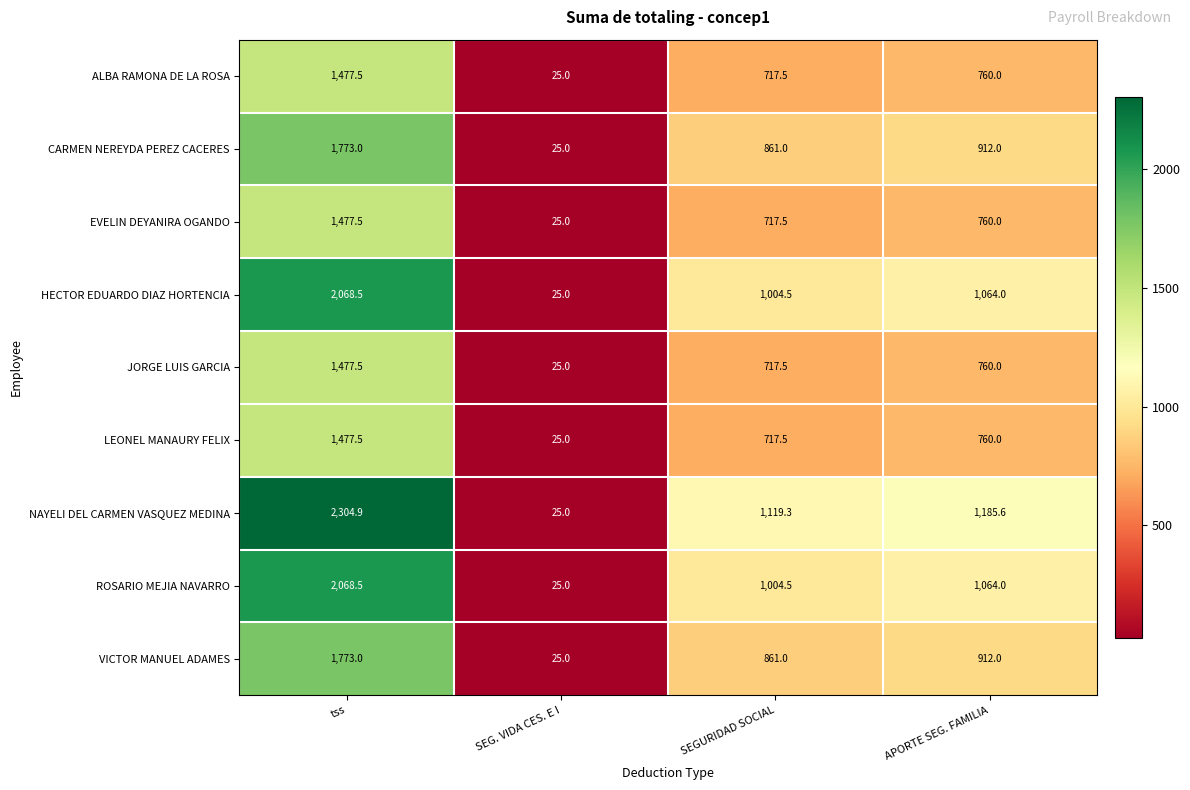

What is the sum of the CARMEN NEREYDA PEREZ CACERES values at tss and SEGURIDAD SOCIAL?

2634.0